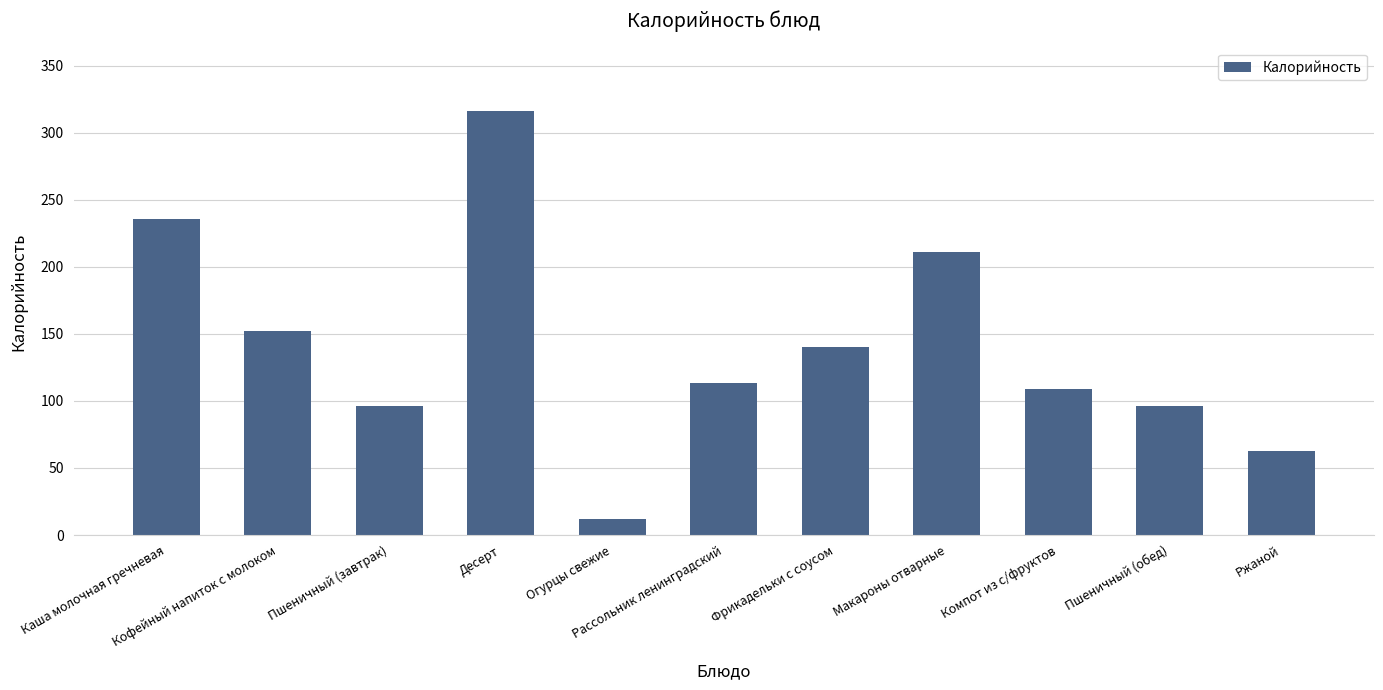

What is the difference between the maximum and minimum values?

304